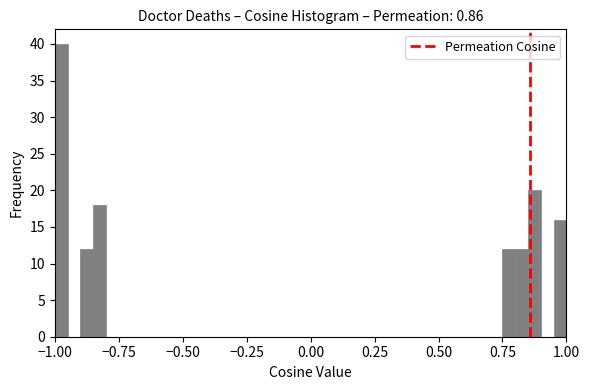

Read against the x-axis, roughly where is the centre of the tallest bar?

-0.95